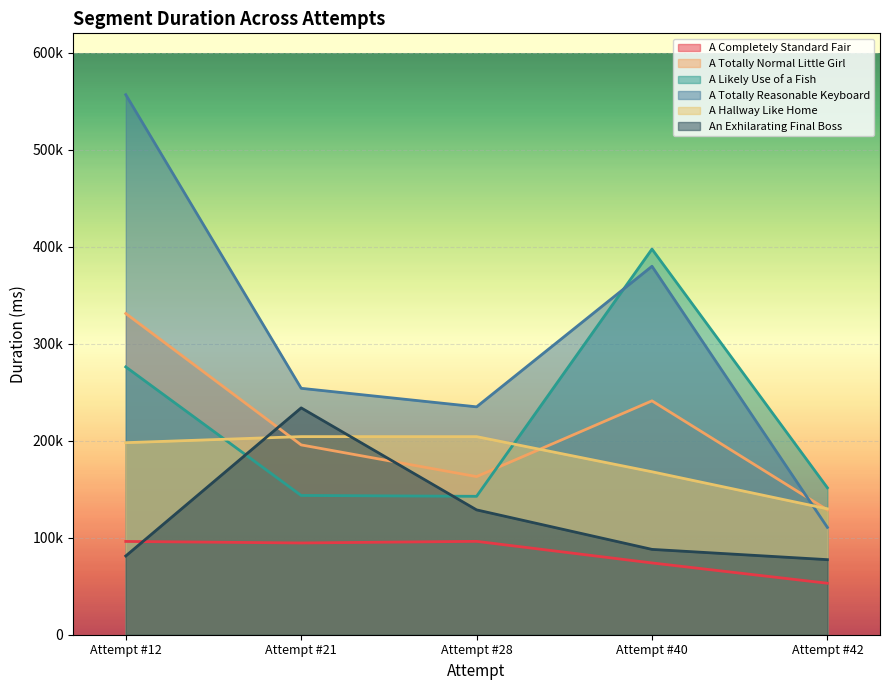

True or false: A Hallway Like Home has a value of 286948 at Attempt #12.

False